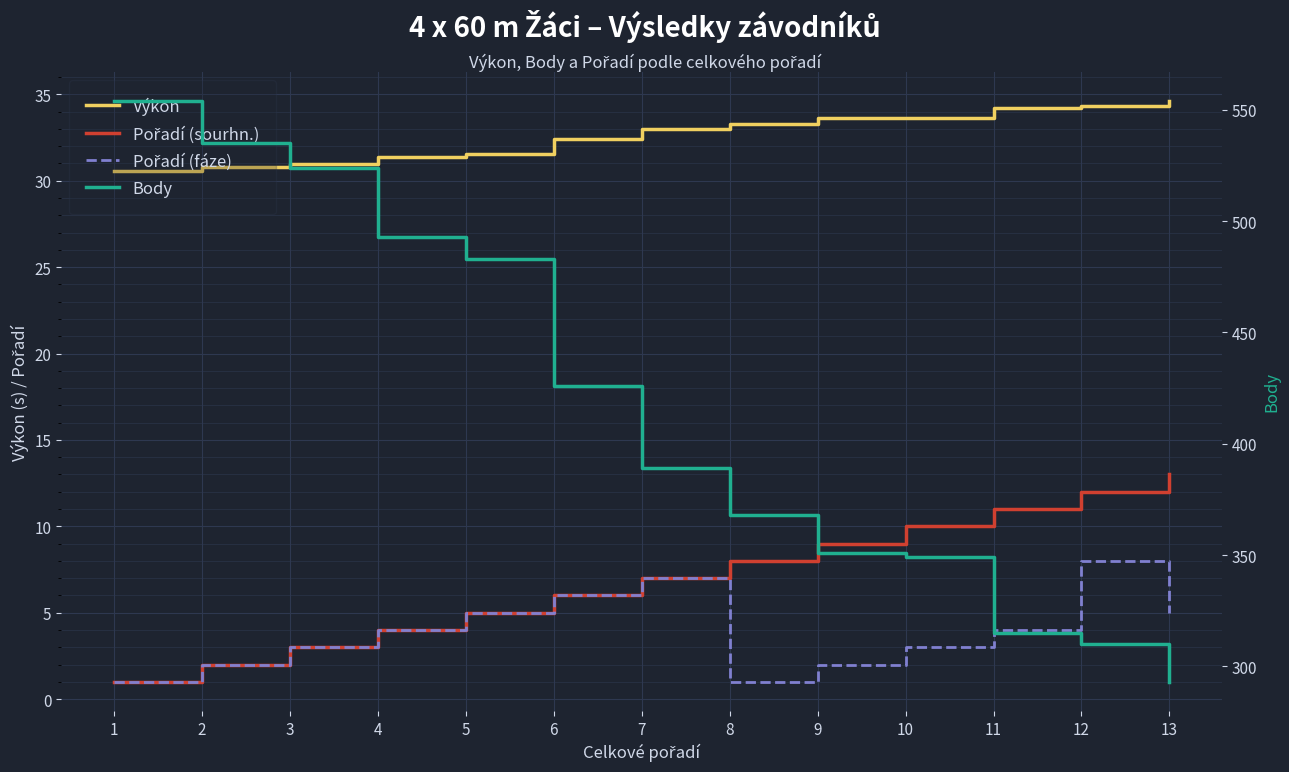

True or false: Pořadí (sourhn.) and Pořadí (fáze) cross at least once.

False